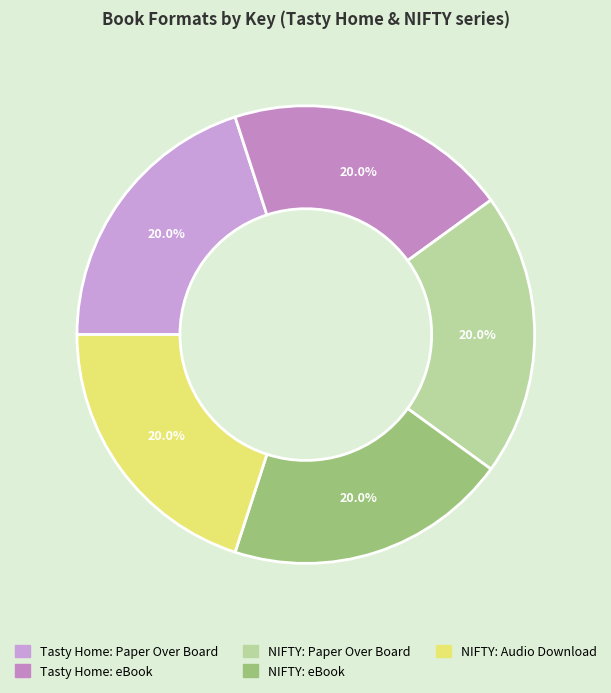

How many segments does this pie chart have?

5